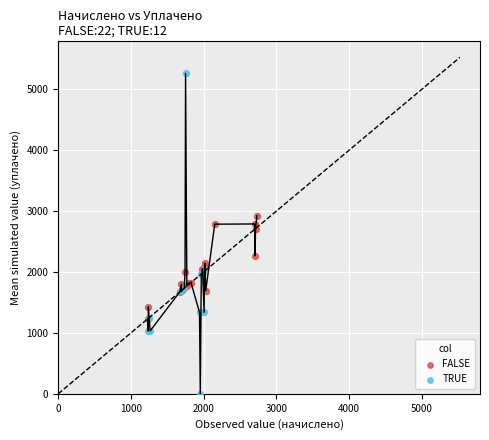

Which series contains the highest Y value?

TRUE